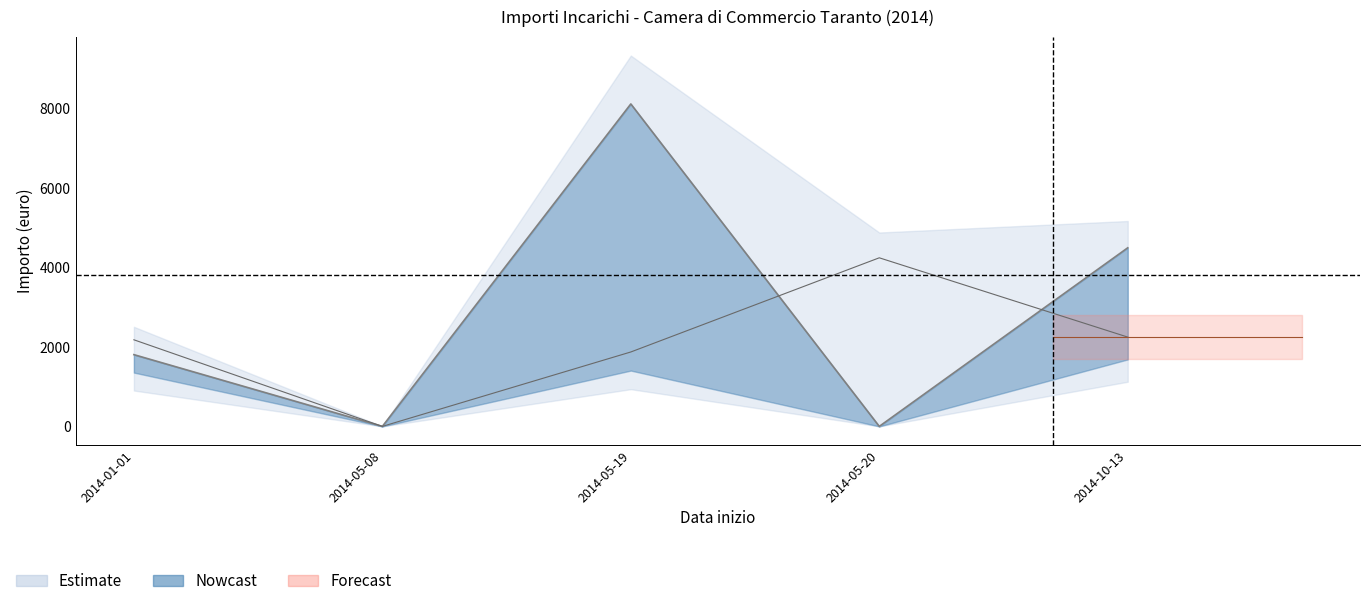

What is the total value across all series at 2014-01-01?

3989.7